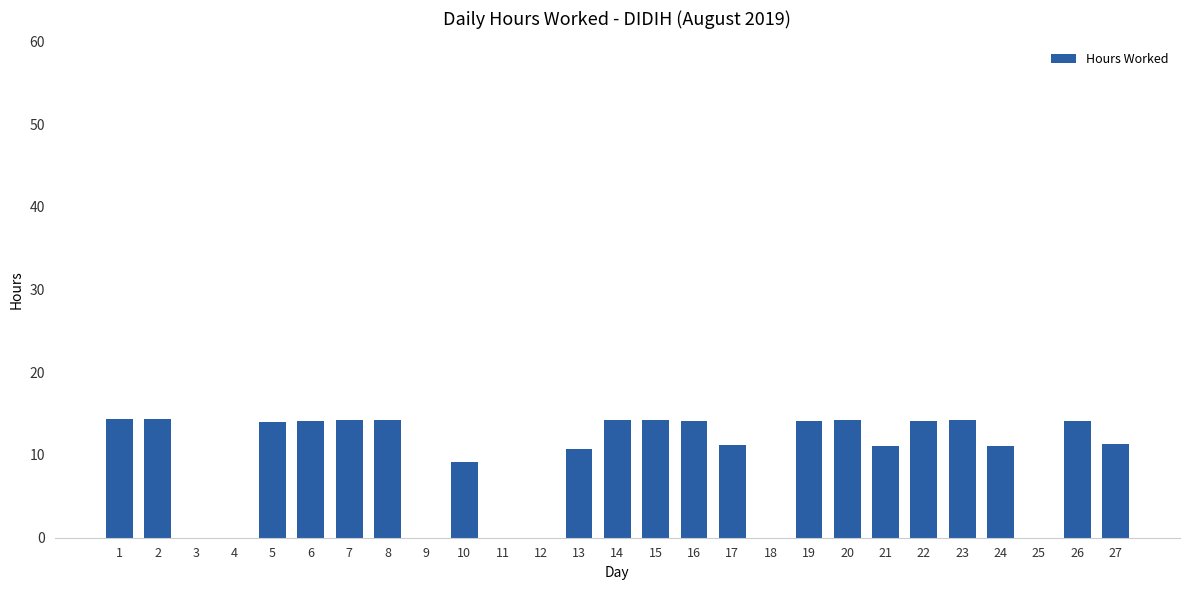

What is the sum of the values at 19 and 21?

25.2